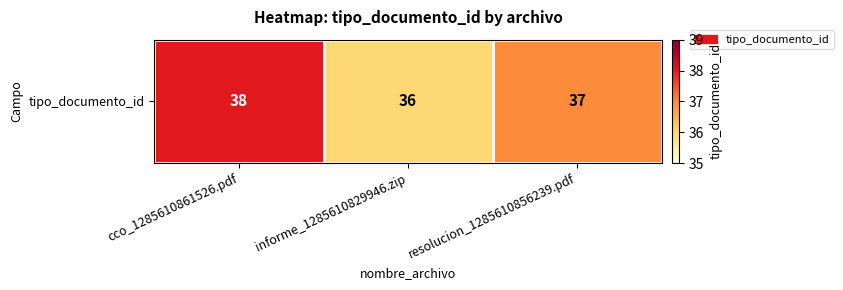

Between cco_1285610861526.pdf and informe_1285610829946.zip, which is larger?

cco_1285610861526.pdf